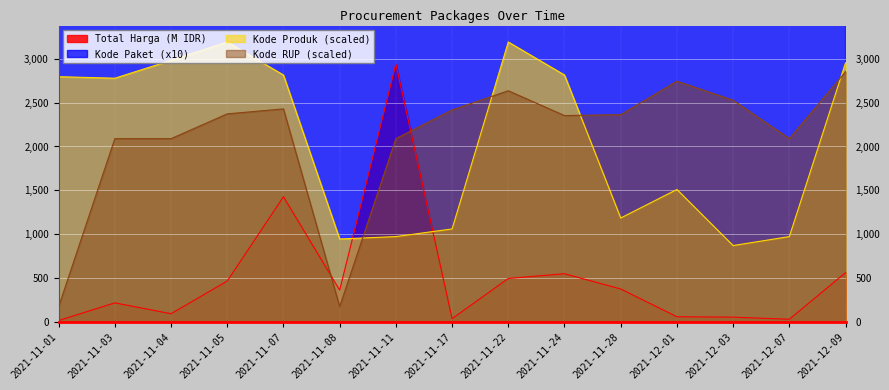

At which category does Kode Produk reach its first local peak?

2021-11-05